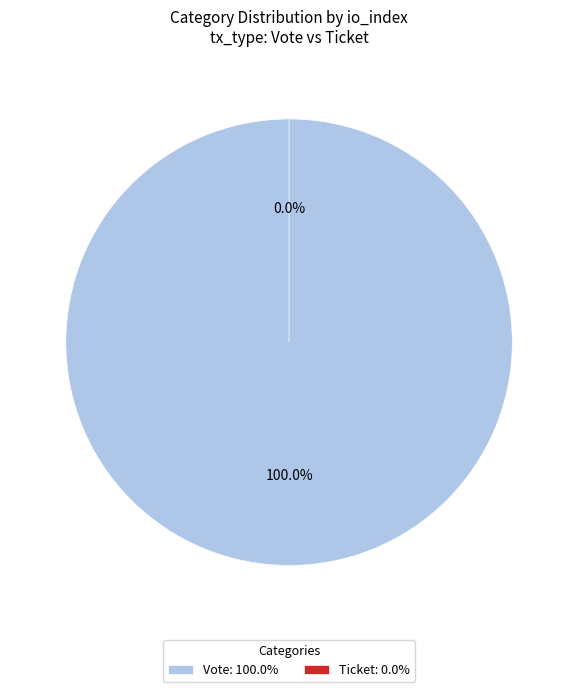

To the nearest percent, what is the combined percentage of Ticket and Vote?

100%